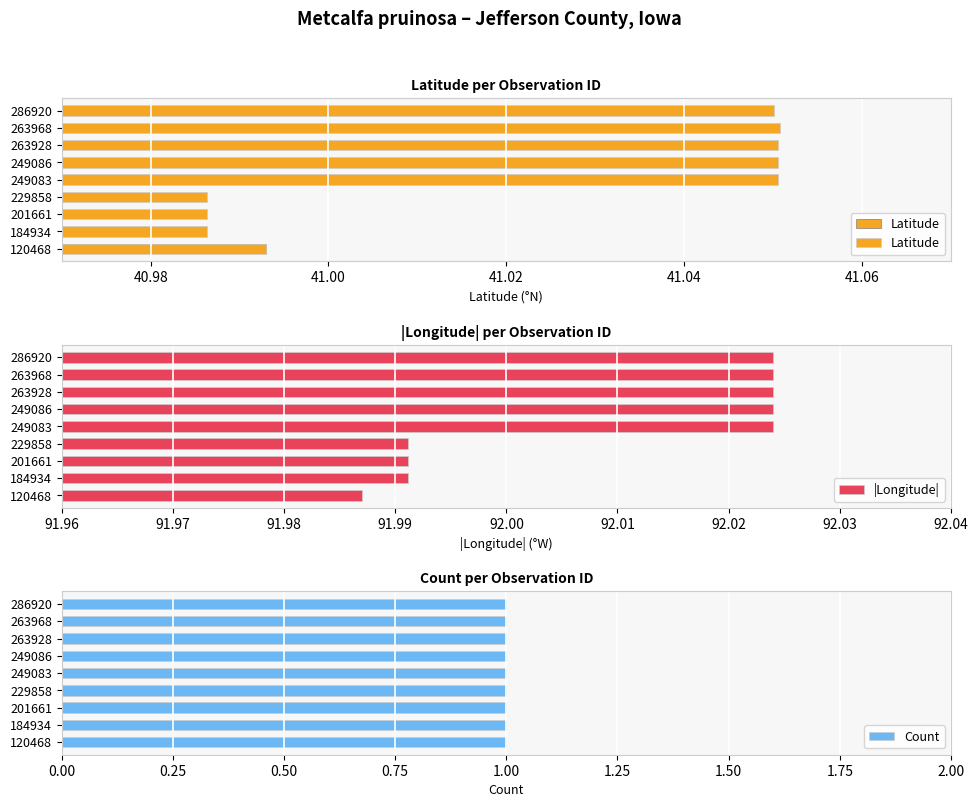

At how many categories does at least one series exceed 68?

9